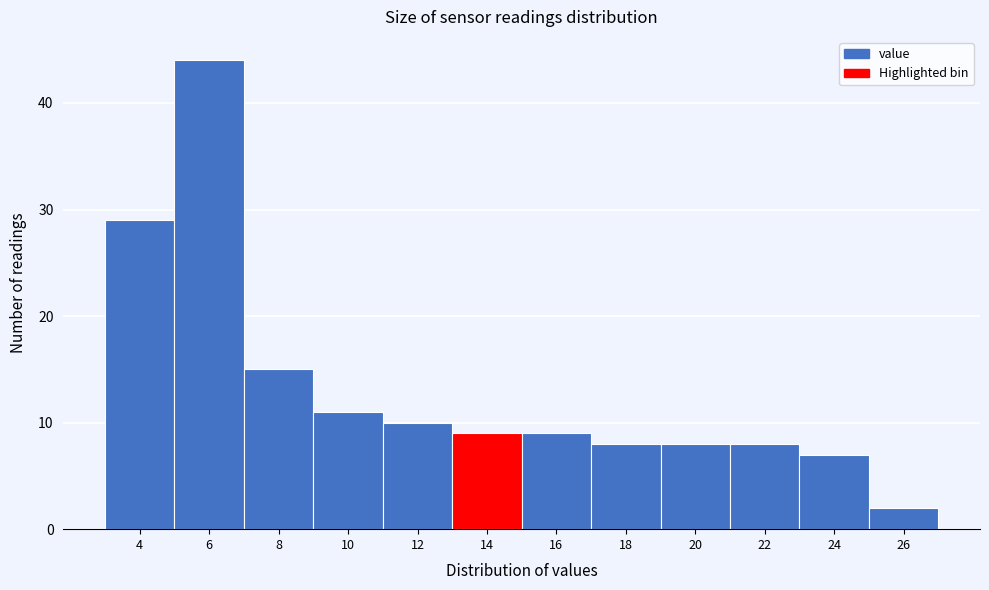

Reading left to right, transcribe all the data shown in this chart.

29	44	15	11	10	9	9	8	8	8	7	2